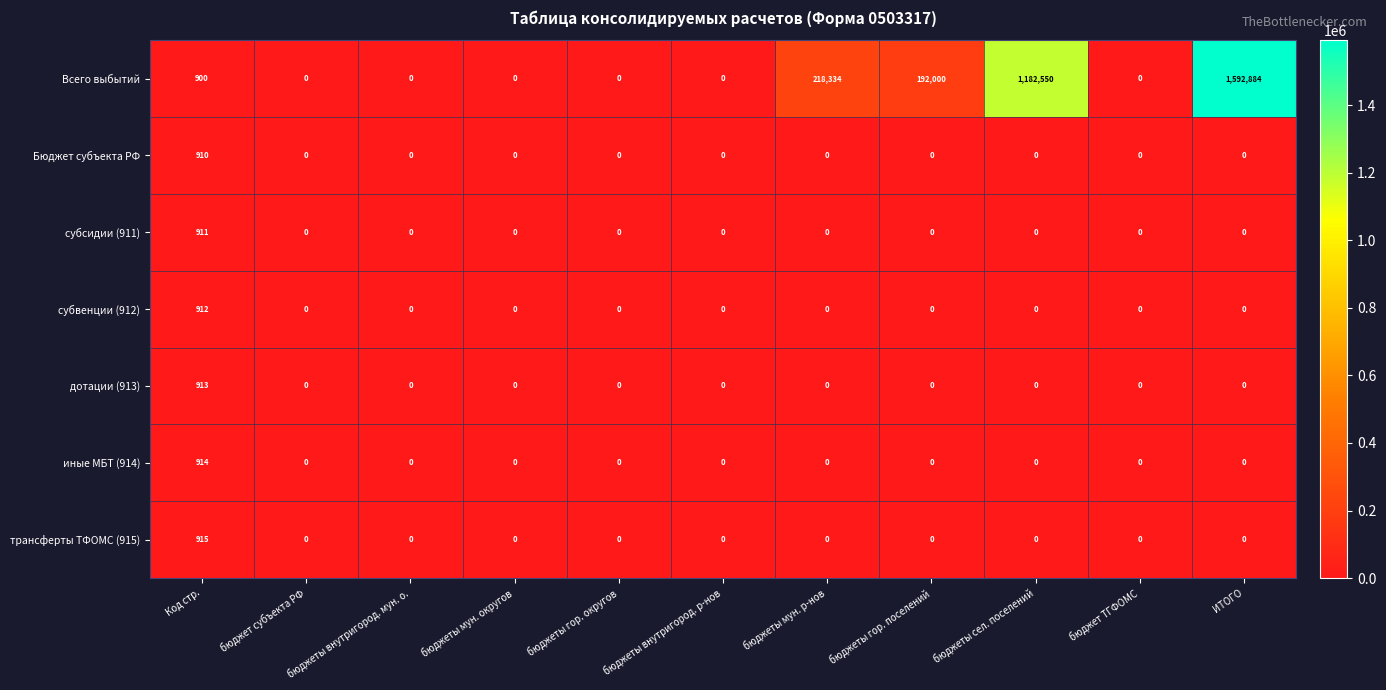

True or false: субвенции (912) has a value of 299 at Код стр..

False